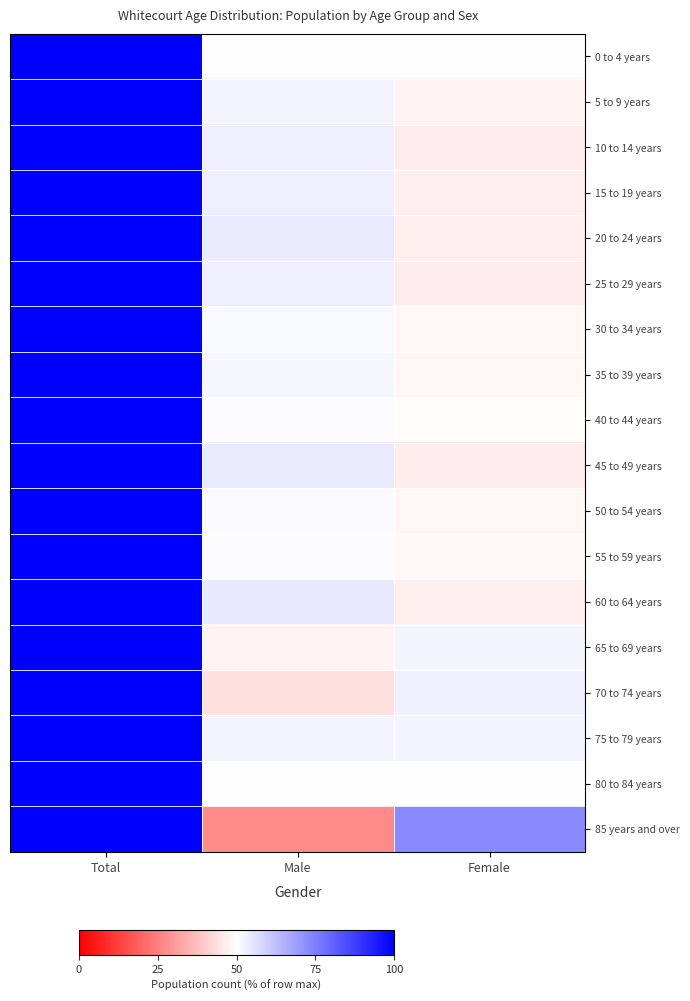

Reading left to right, what are all the values shown in this chart?

0 to 4 years: Total=100.0	Male=50.3	Female=49.7
5 to 9 years: Total=100.0	Male=52.2	Female=47.8
10 to 14 years: Total=100.0	Male=53.2	Female=46.1
15 to 19 years: Total=100.0	Male=53.3	Female=46.7
20 to 24 years: Total=100.0	Male=54.2	Female=46.5
25 to 29 years: Total=100.0	Male=53.3	Female=46.1
30 to 34 years: Total=100.0	Male=51.4	Female=48.1
35 to 39 years: Total=100.0	Male=51.9	Female=48.1
40 to 44 years: Total=100.0	Male=50.7	Female=49.3
45 to 49 years: Total=100.0	Male=54.2	Female=46.5
50 to 54 years: Total=100.0	Male=51.0	Female=48.3
55 to 59 years: Total=100.0	Male=50.4	Female=48.8
60 to 64 years: Total=100.0	Male=54.5	Female=46.6
65 to 69 years: Total=100.0	Male=47.9	Female=52.1
70 to 74 years: Total=100.0	Male=44.1	Female=52.9
75 to 79 years: Total=100.0	Male=52.2	Female=52.2
80 to 84 years: Total=100.0	Male=50.0	Female=50.0
85 years and over: Total=100.0	Male=27.3	Female=72.7